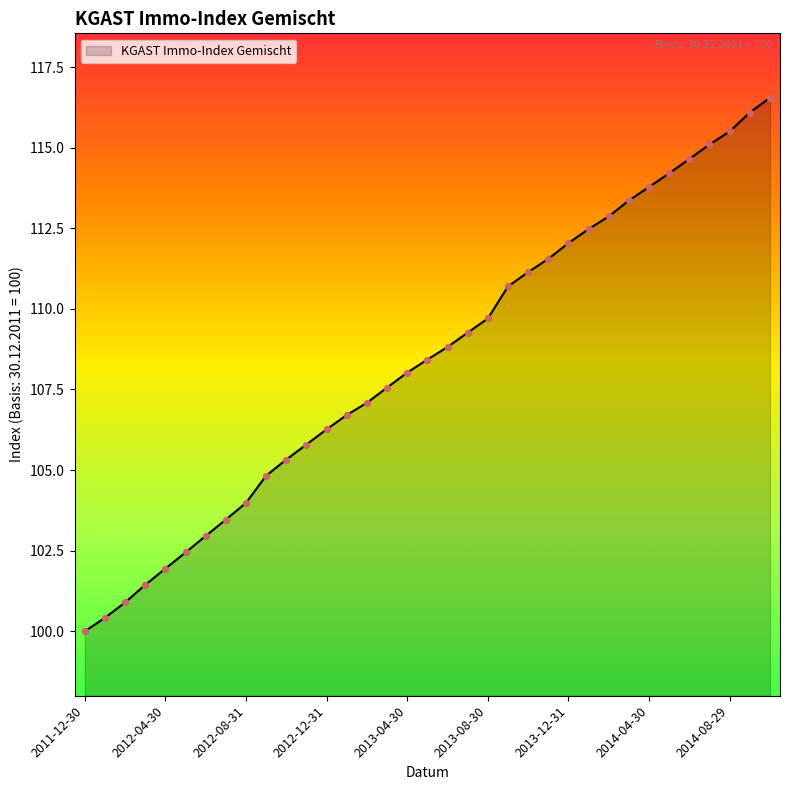

What is the difference between the maximum and minimum values?

16.5